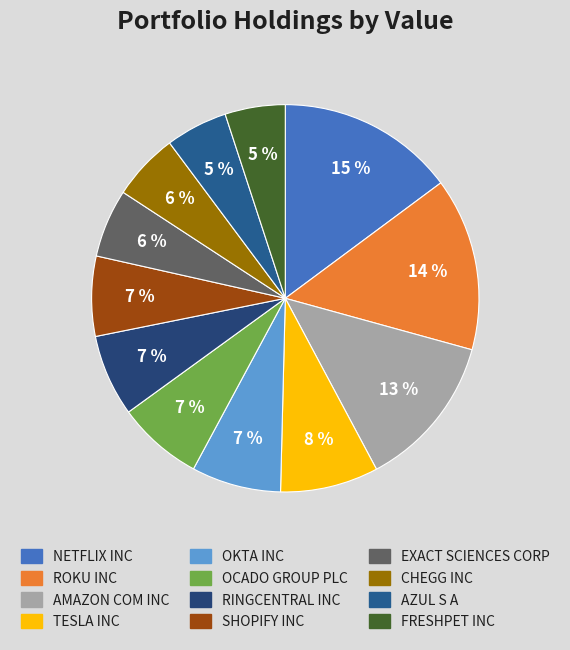

Is the sum of OKTA INC and SHOPIFY INC greater than half?

No